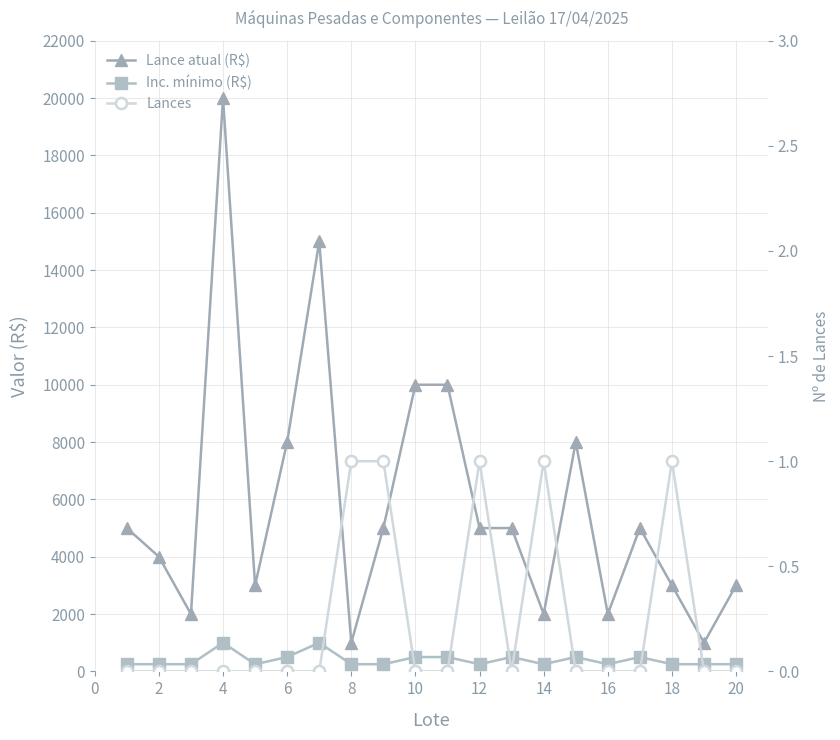

How many Inc. mínimo (R$) values are between 250 and 500?

18